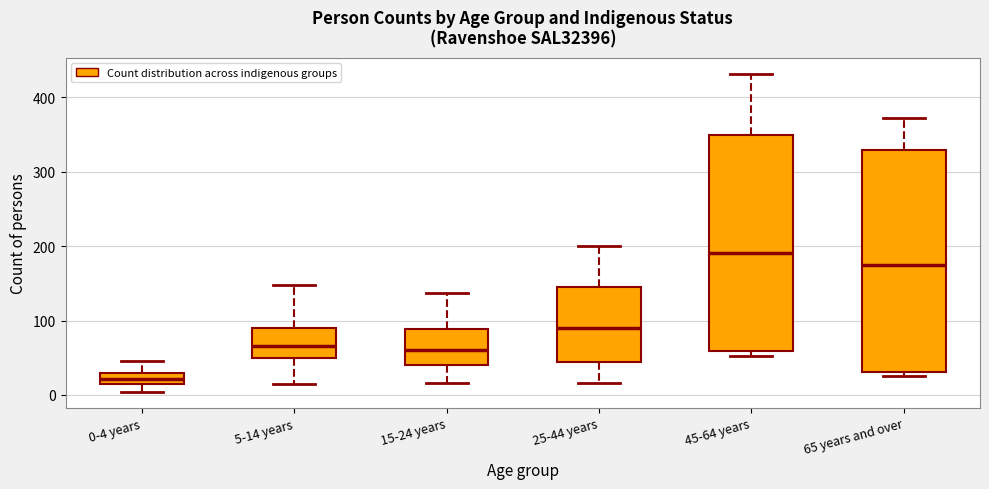

Reading left to right, transcribe this box plot: for each box, give where its median line is, the range the box spans, and where its two whiskers end, as read against the y-axis. The values are not printed on the chart, so give them approximately, as read against the axis.

0-4 years: median 20, box 10 to 30, whiskers 0 to 50
5-14 years: median 70, box 50 to 90, whiskers 20 to 150
15-24 years: median 60, box 40 to 90, whiskers 20 to 140
25-44 years: median 90, box 40 to 140, whiskers 20 to 200
45-64 years: median 190, box 60 to 350, whiskers 50 to 430
65 years and over: median 170, box 30 to 330, whiskers 30 (just below the box's lower edge) to 370